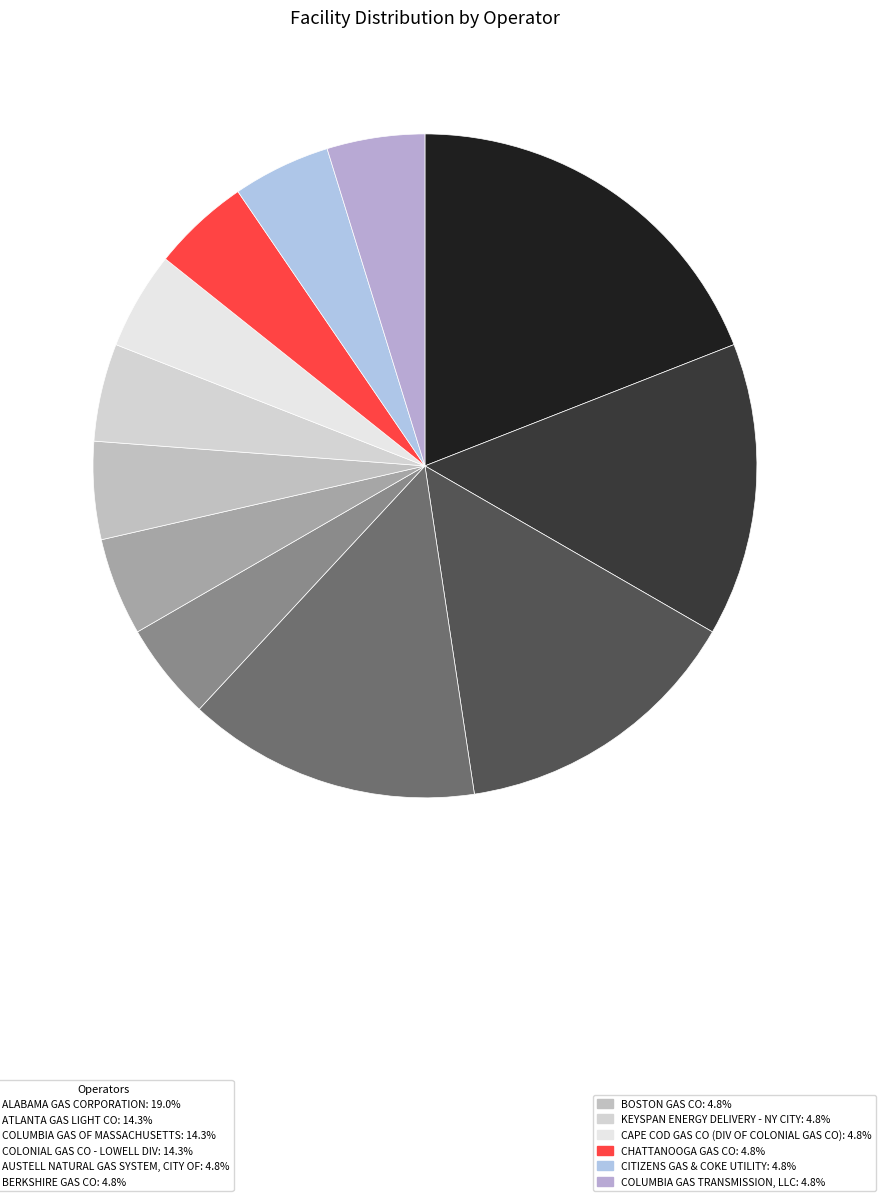

To the nearest percent, what is the difference between the largest and smallest slice percentages?

14%